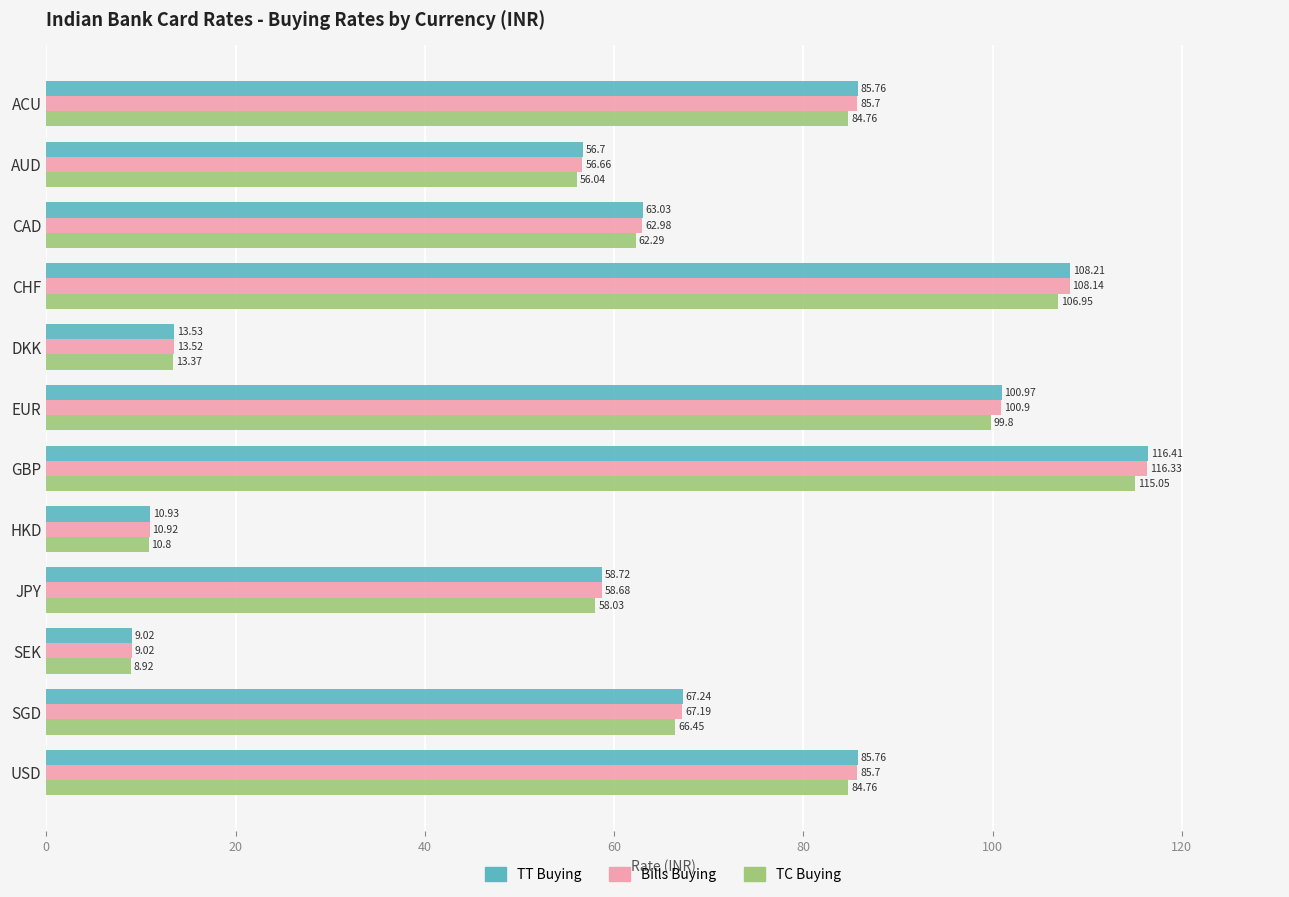

How many data points in Bills Buying are above 67?

6